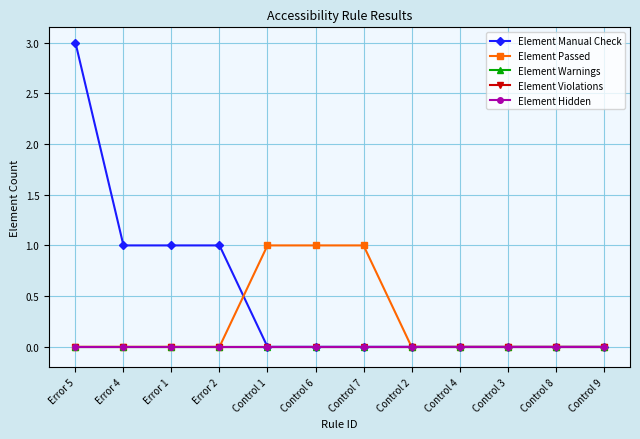

What is the label of the 2nd point from the left?

Error 4